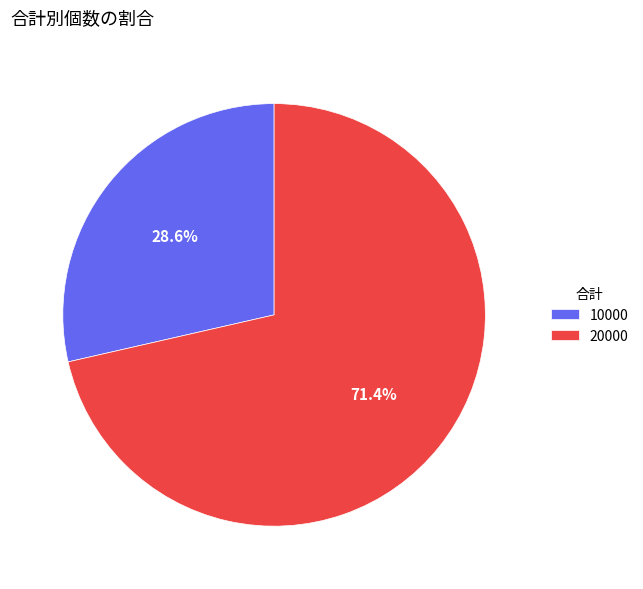

What is the largest slice in the pie chart?

20000